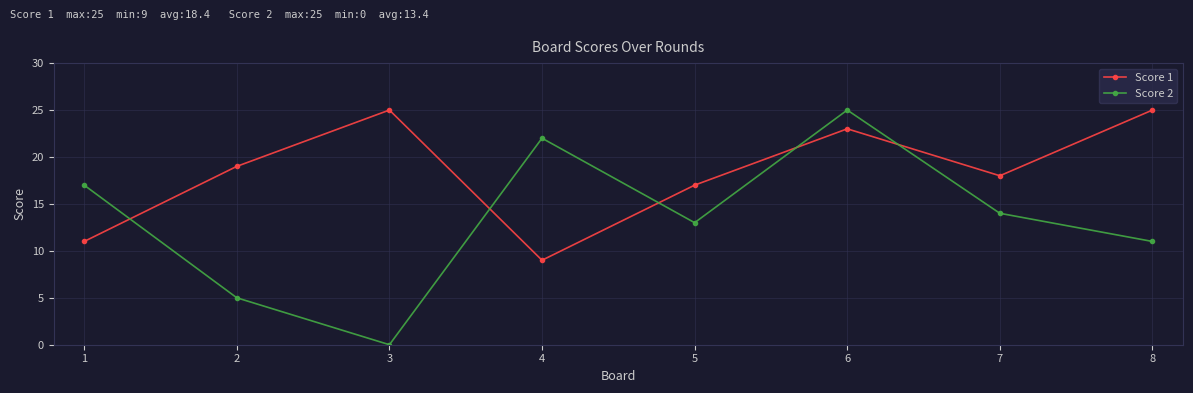

Which series changed the most between 2 and 6?

Score 2